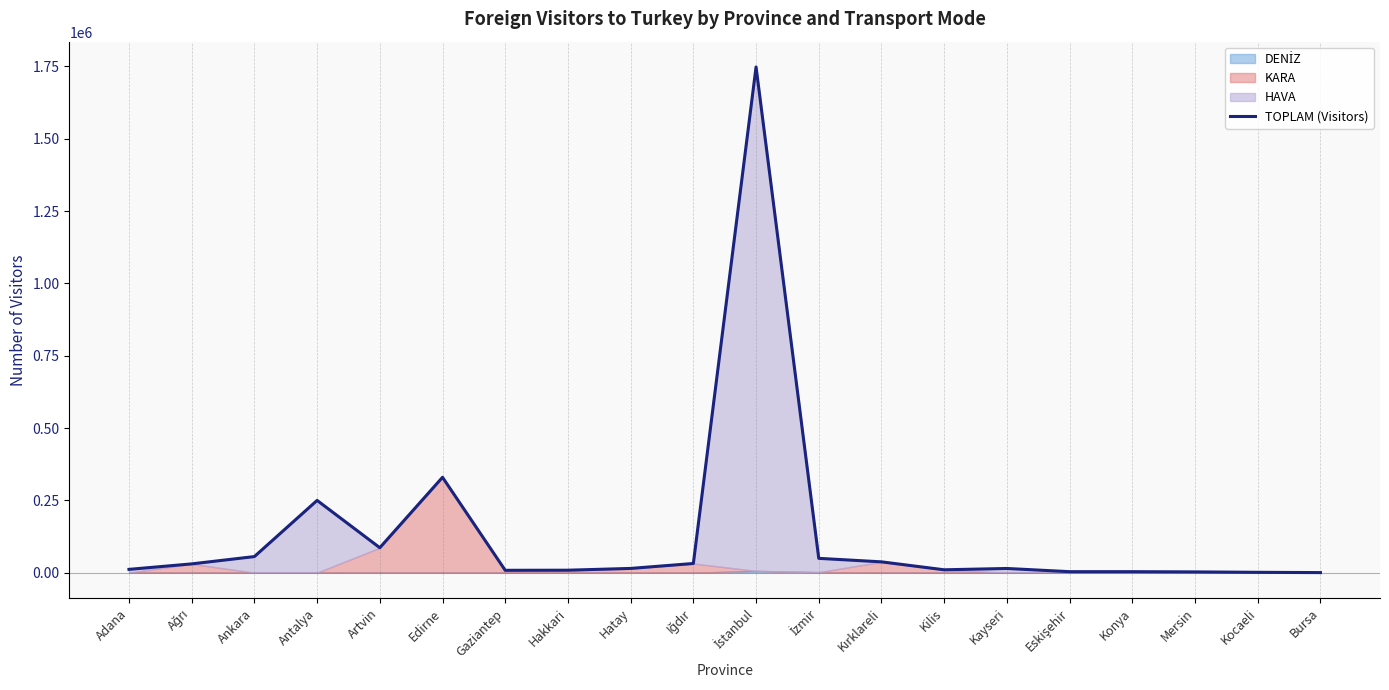

Rank the categories by value from highest to lowest.

İstanbul, Edirne, Antalya, Artvin, Ankara, İzmir, Kırklareli, Iğdır, Ağrı, Hatay, Kayseri, Adana, Kilis, Hakkari, Gaziantep, Eskişehir, Konya, Mersin, Kocaeli, Bursa